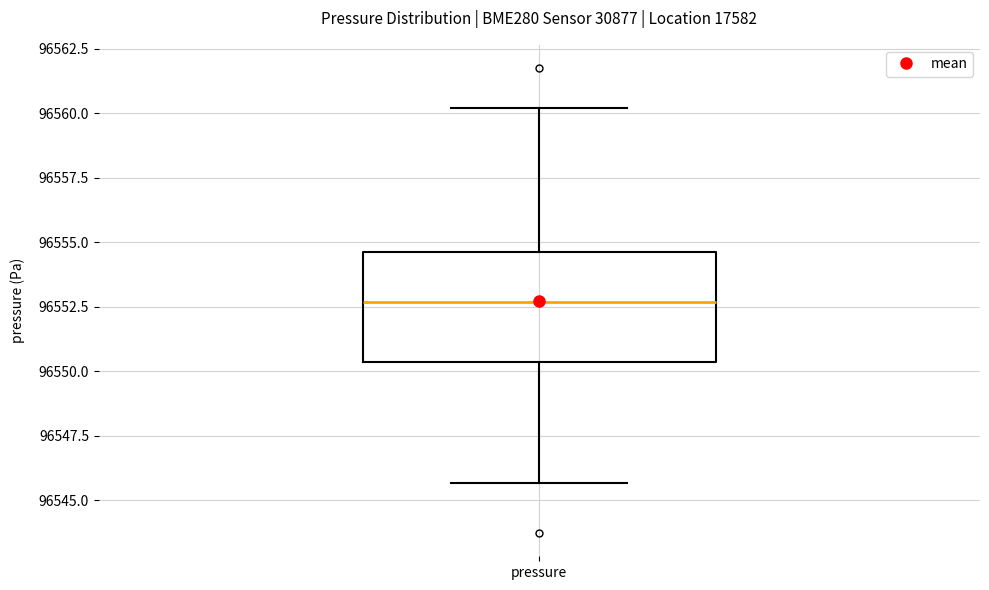

Where does the median line of the box for pressure sit on the y-axis? The values are not printed on the chart, so give them approximately, as read against the axis.

96552.5